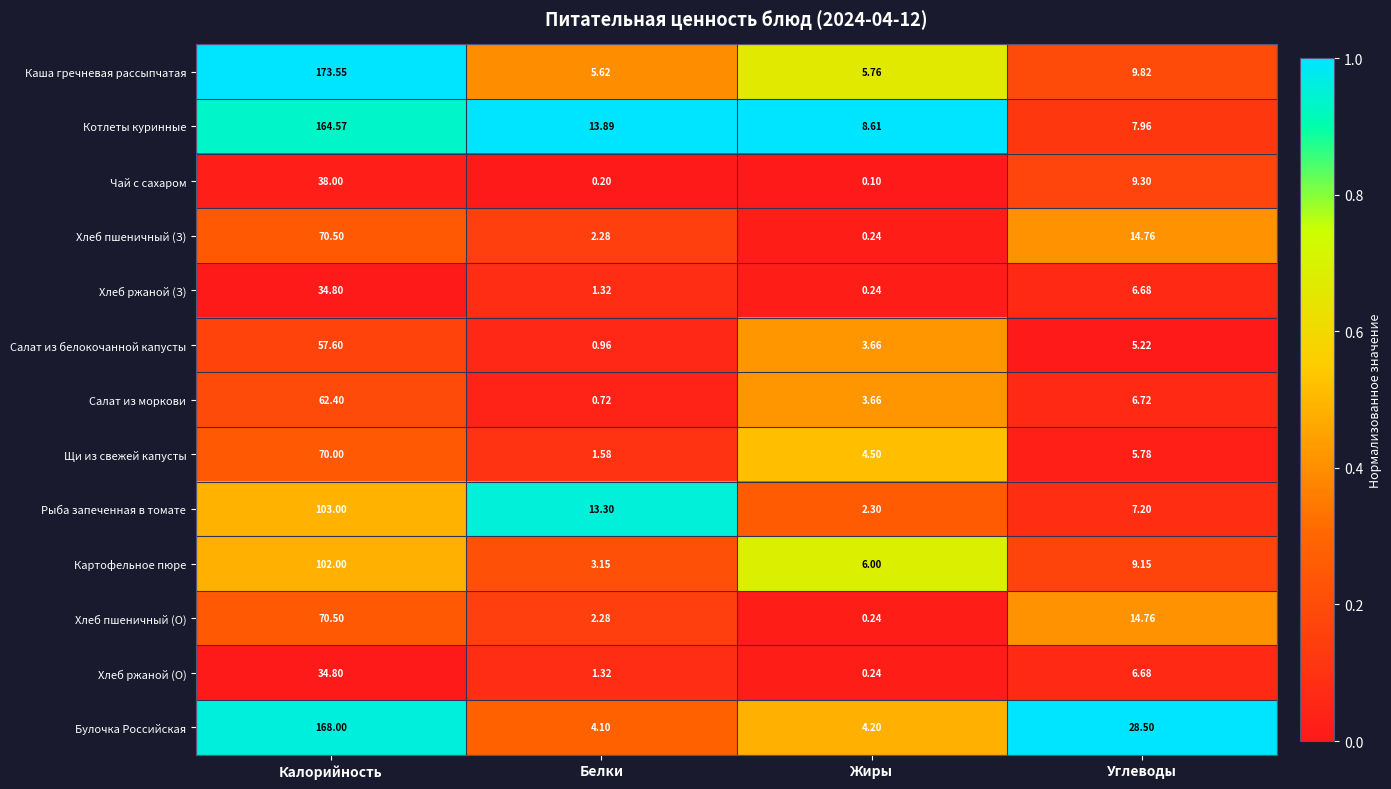

Which series has the largest range (max minus min)?

Каша гречневая рассыпчатая